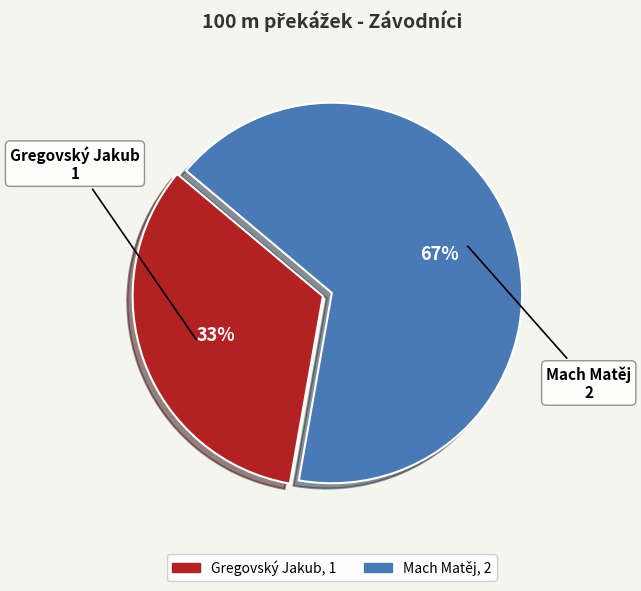

Which has a higher value, Mach Matěj or Gregovský Jakub?

Mach Matěj